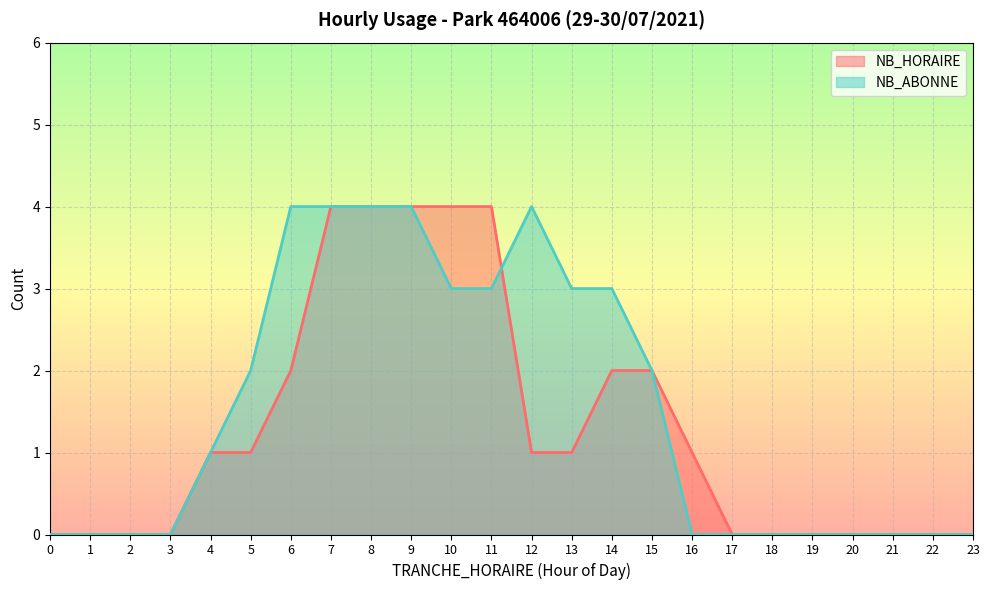

What is the maximum value shown in the chart?

4